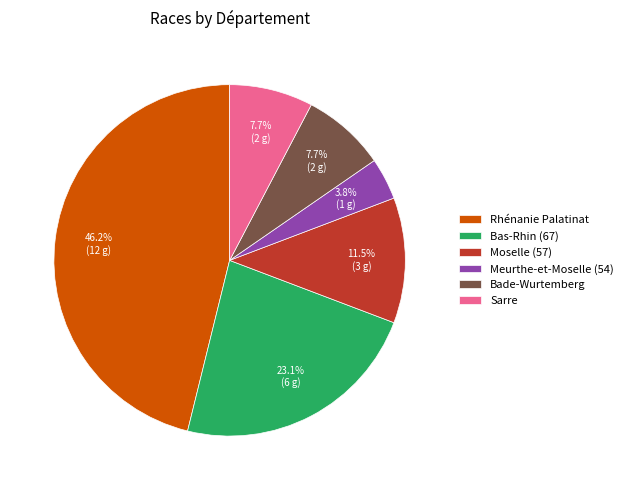

How much of the chart is everything except Bas-Rhin (67)?

76.9%